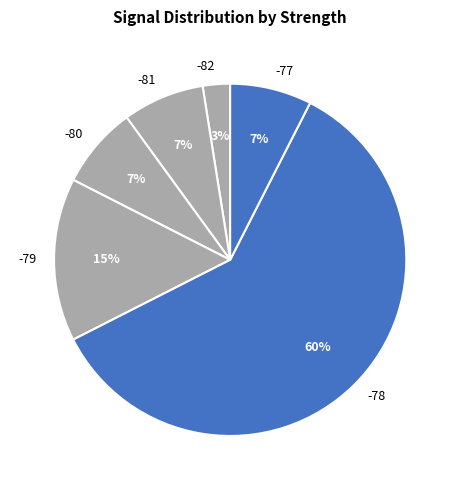

To the nearest percent, what is the average slice percentage?

17%